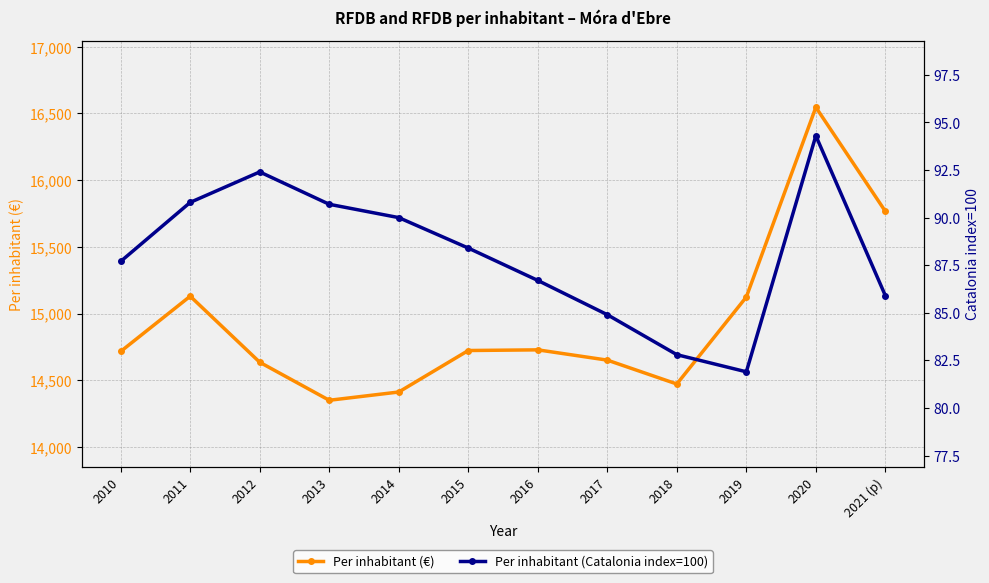

List the labels in order of Per inhabitant (€) value, smallest first.

2013, 2014, 2018, 2012, 2017, 2010, 2015, 2016, 2019, 2011, 2021 (p), 2020